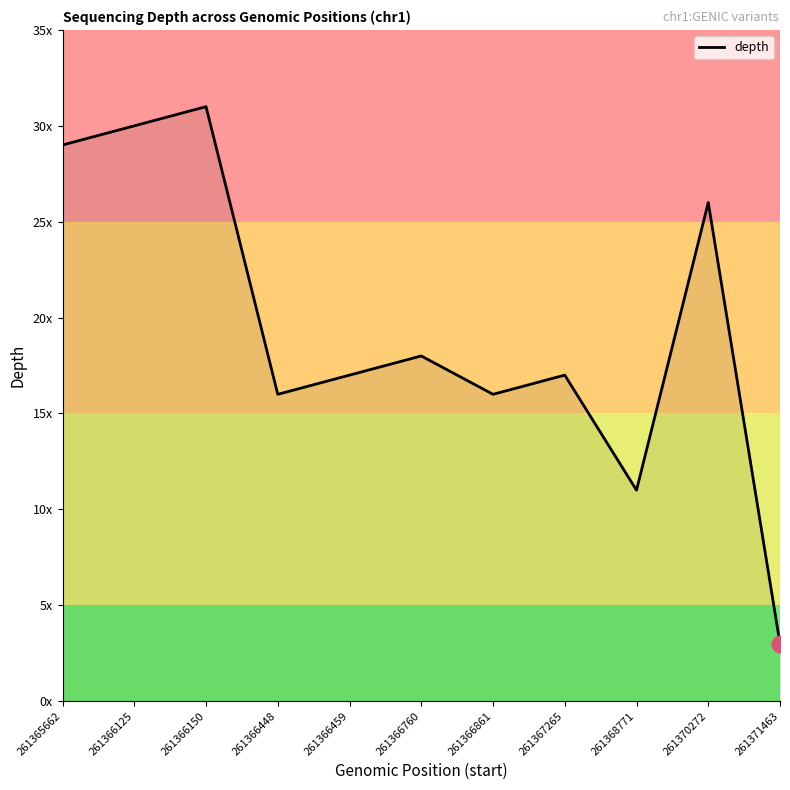

What is the ratio of the value at 261371463 to the value at 261366125?

0.1